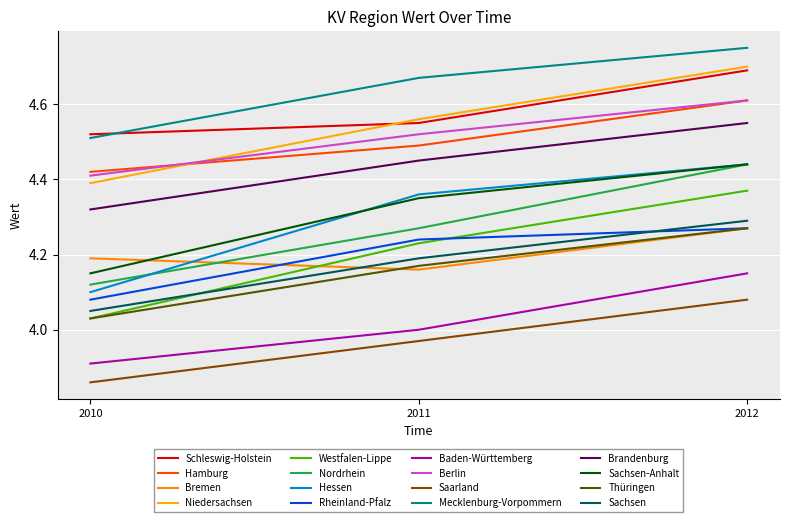

Does the chart have visible grid lines?

Yes